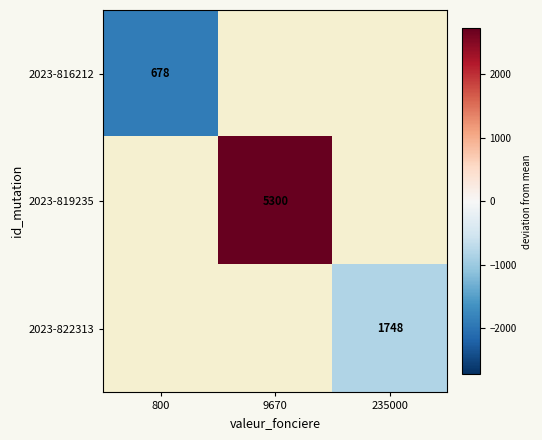

Is the value of 2023-822313 at 235000 greater than the value of 2023-816212 at 9670?

No